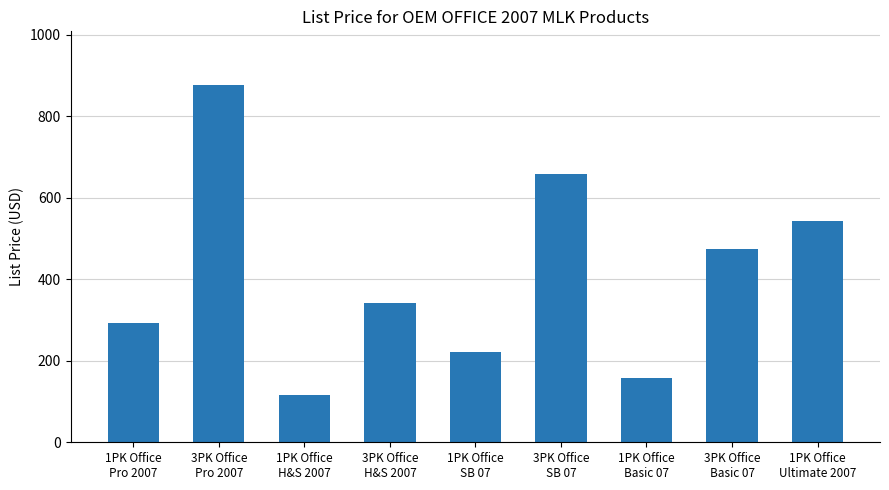

Count the number of values greater than 341.

5